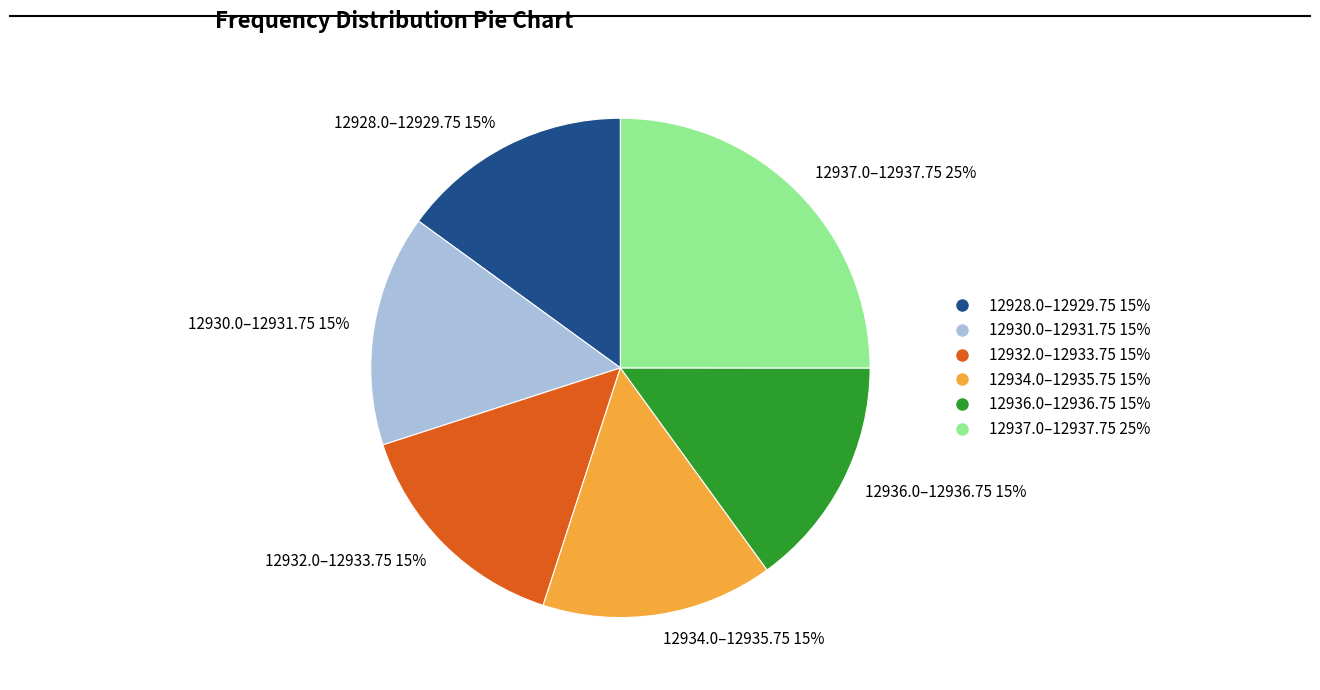

To the nearest percent, what percentage of the pie is 12932.0–12933.75 15%?

15%